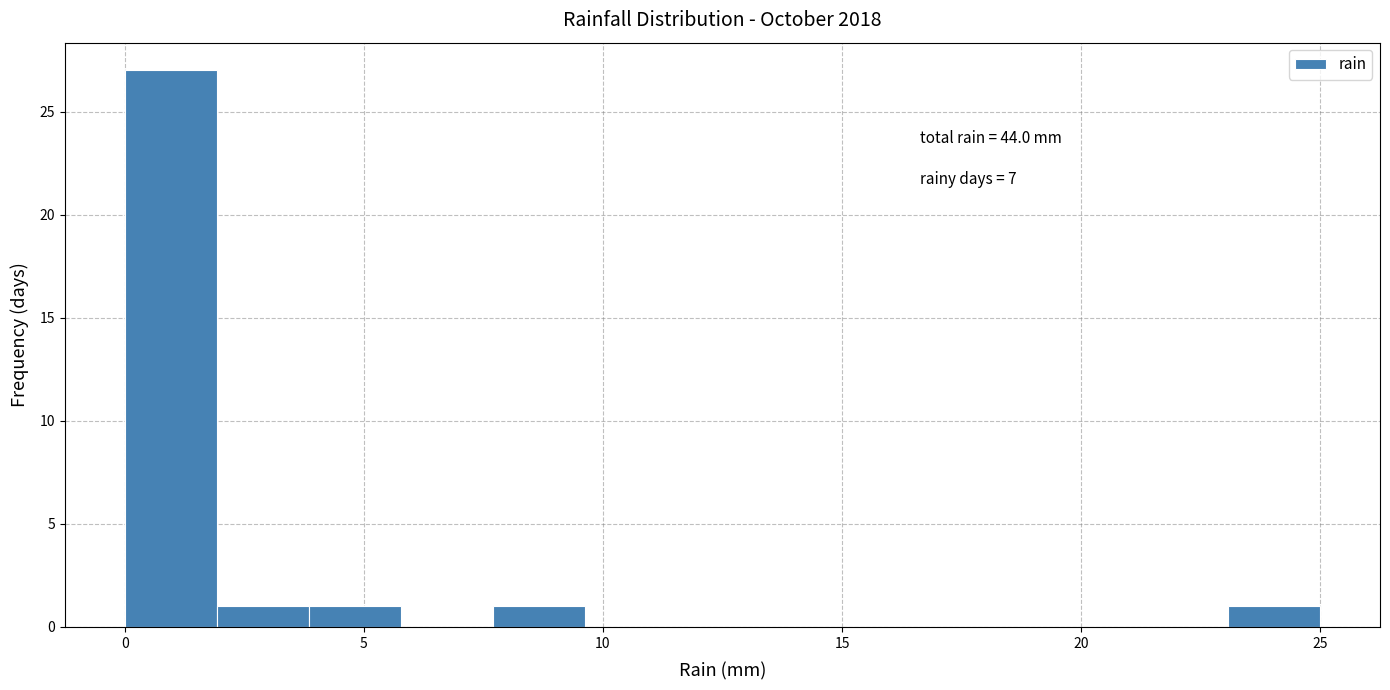

Read against the x-axis, roughly where is the centre of the tallest bar?

1.0